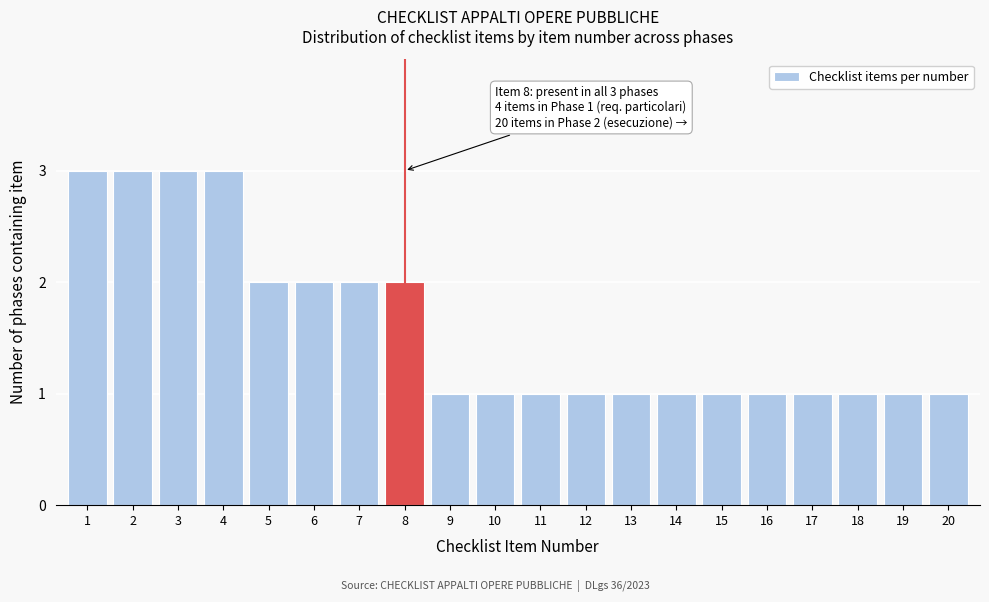

Reading left to right, extract all data points from this chart.

1=3	2=3	3=3	4=3	5=2	6=2	7=2	8=2	9=1	10=1	11=1	12=1	13=1	14=1	15=1	16=1	17=1	18=1	19=1	20=1